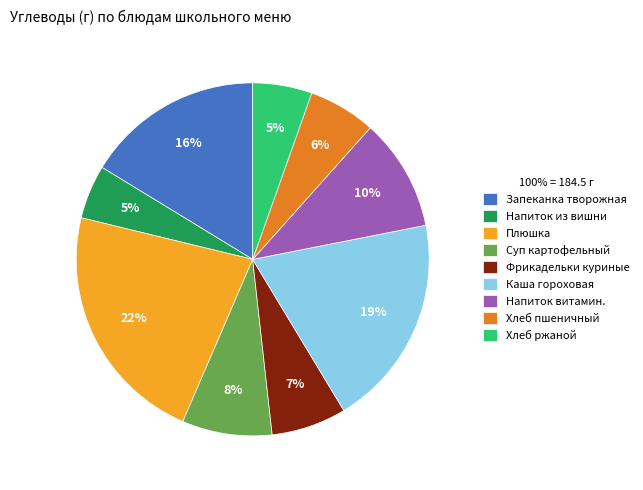

To the nearest percent, what percentage of the pie is Хлеб пшеничный?

6%